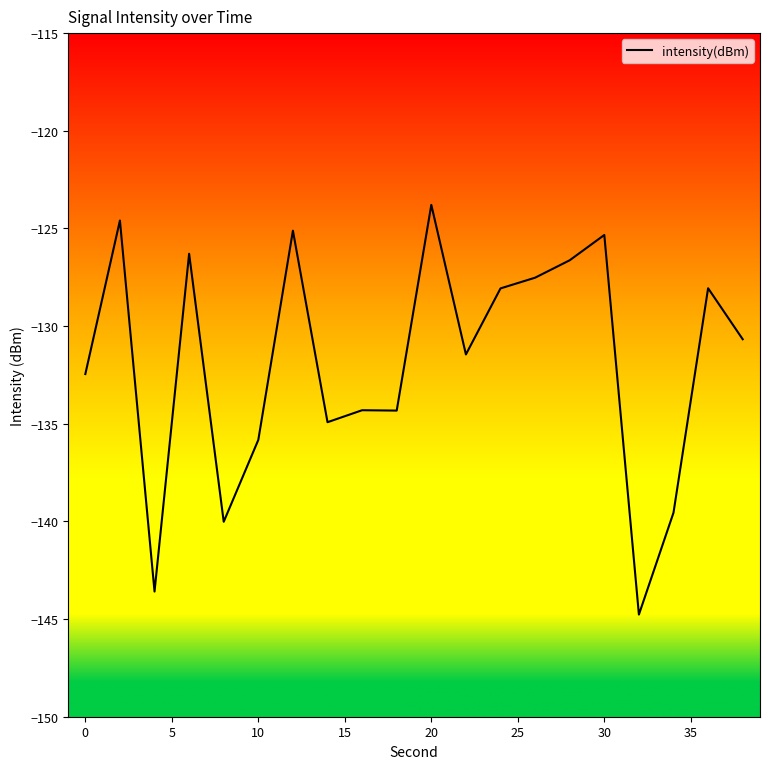

What is the difference between the second highest and minimum values?

20.2